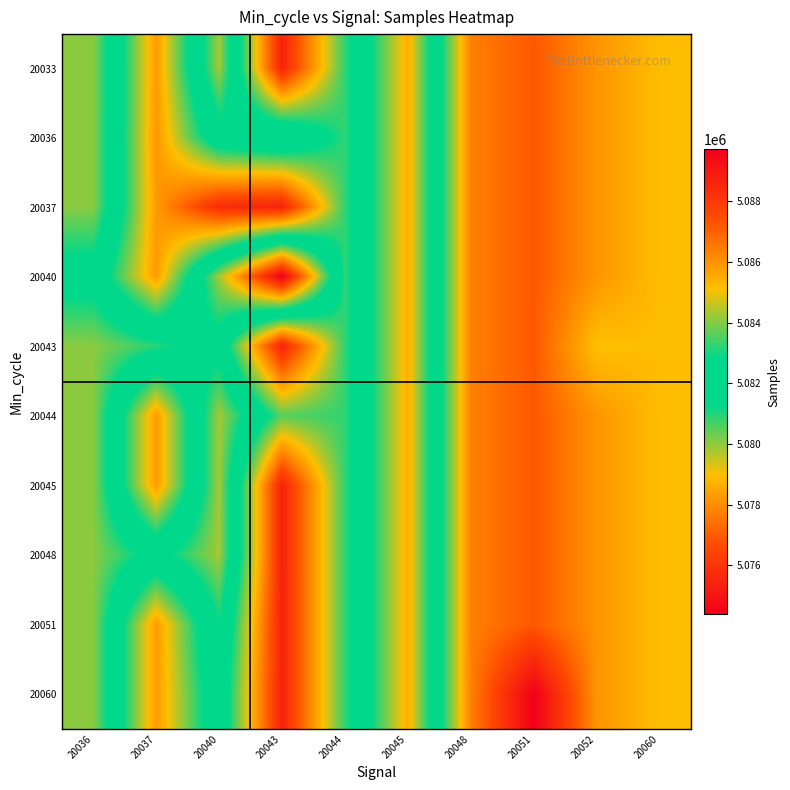

At how many categories does at least one series exceed 5086139?

1